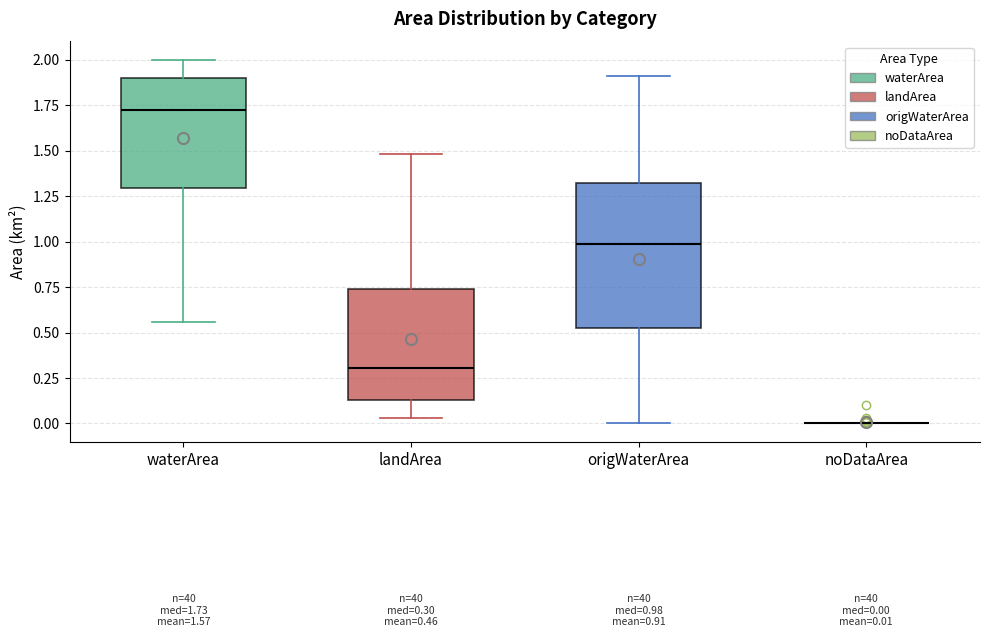

Which box is the tallest, from its lower edge to its upper edge?

origWaterArea